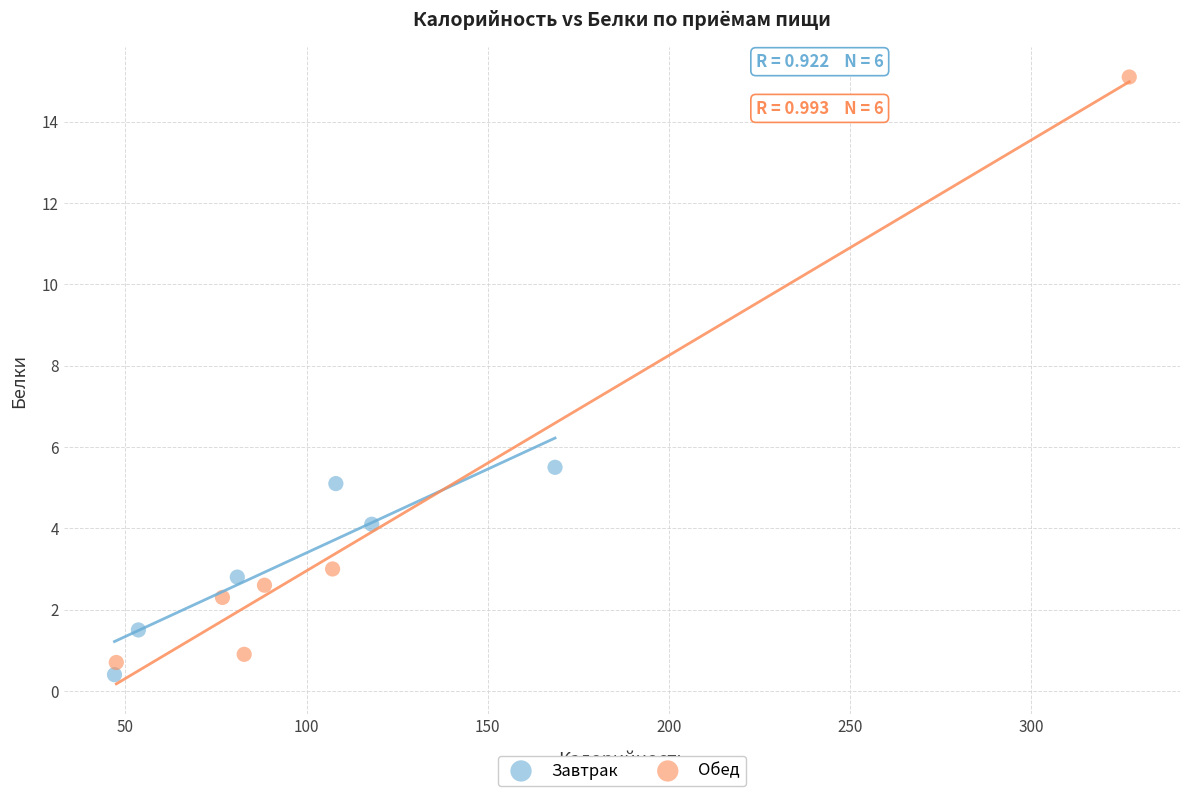

Which series contains the highest Y value?

Обед